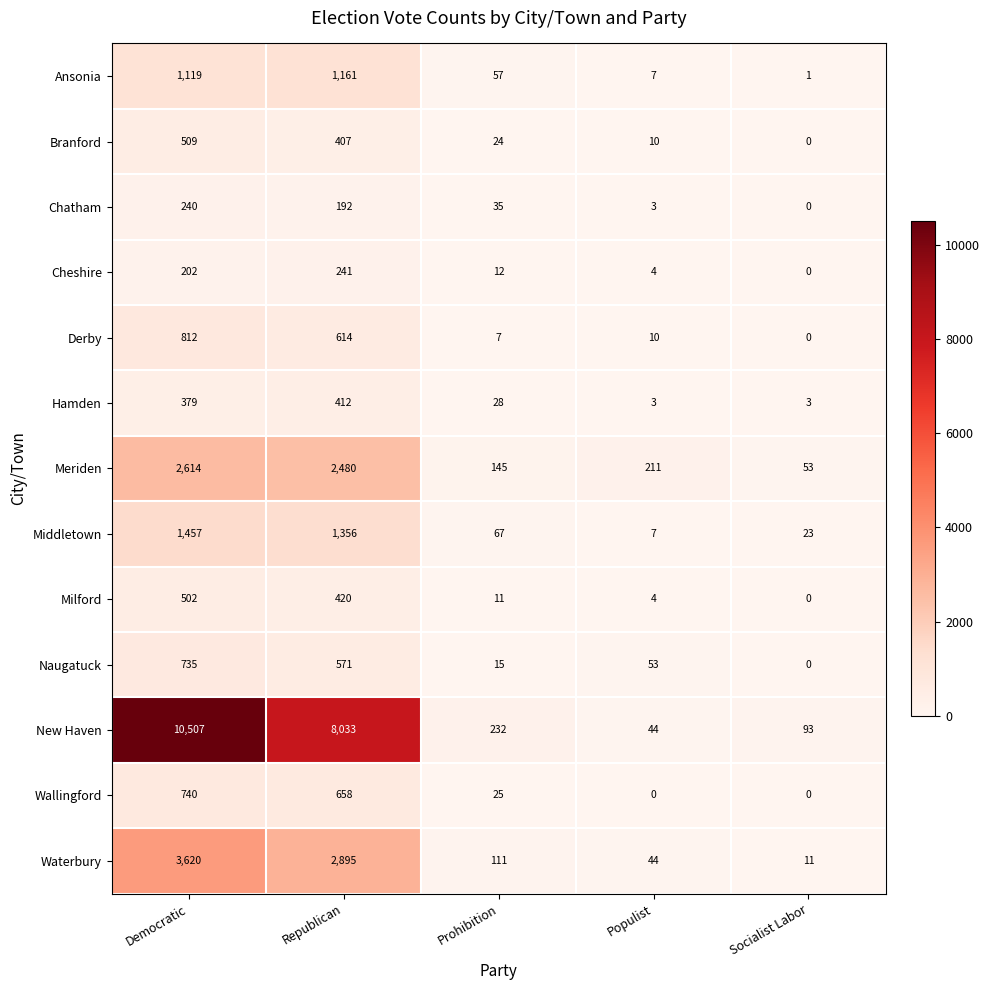

Rank the series by their maximum value, from lowest to highest.

Chatham, Cheshire, Hamden, Milford, Branford, Naugatuck, Wallingford, Derby, Ansonia, Middletown, Meriden, Waterbury, New Haven